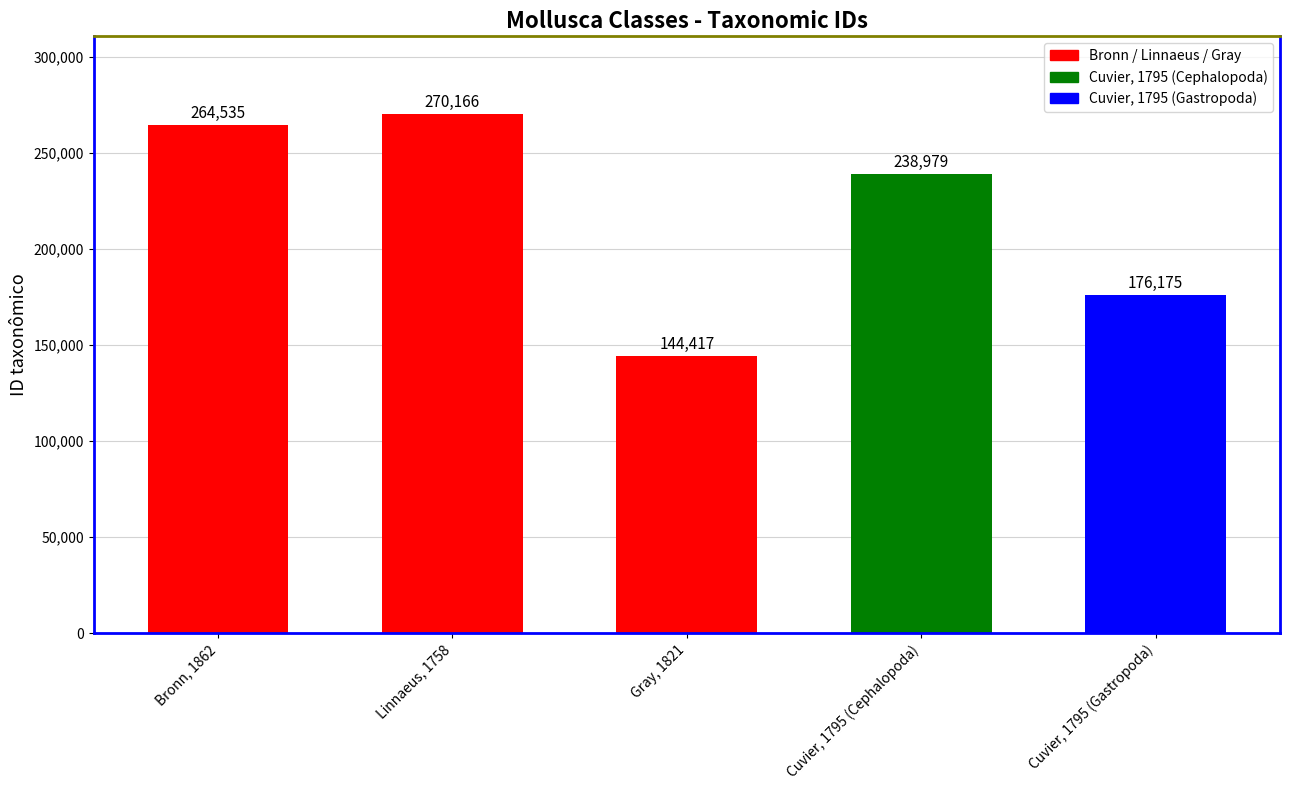

At which label is the value closest to 207291?

Cuvier, 1795 (Gastropoda)